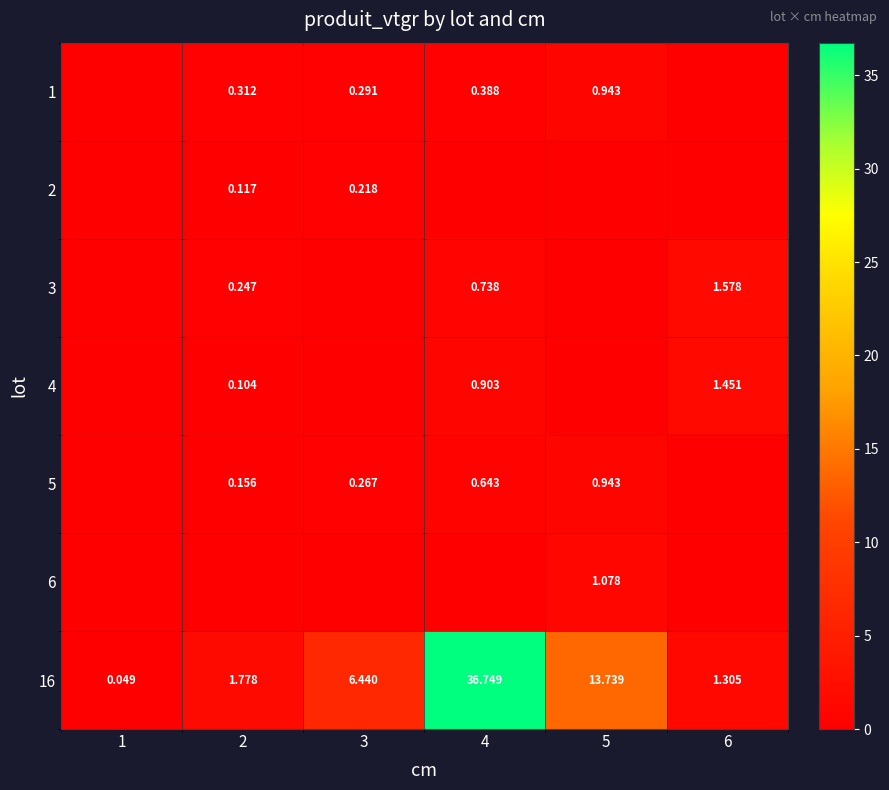

The 6 series shows -0.4 at 4. True or false?

False